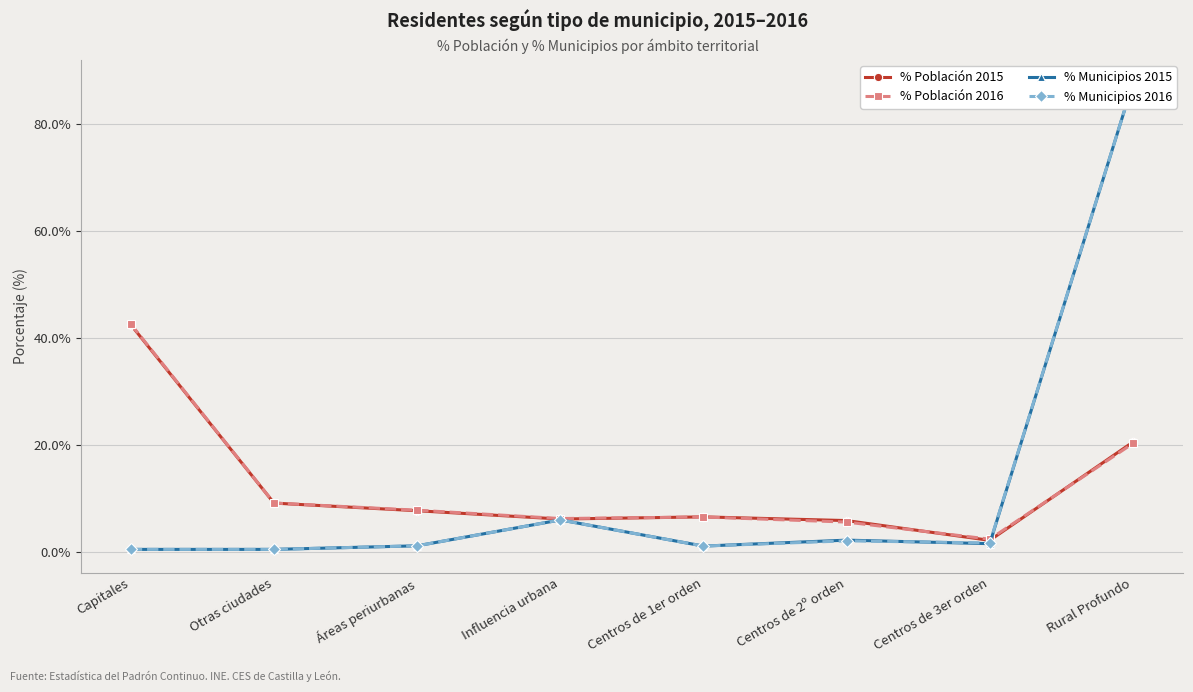

Which has a higher value, Capitales or Centros de 1er orden?

Capitales